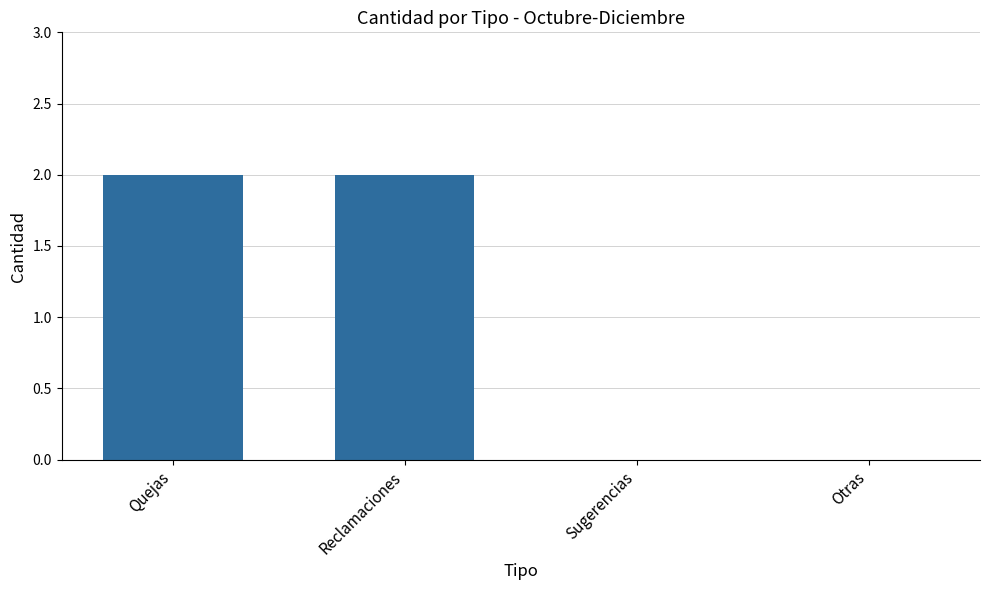

Between Quejas and Sugerencias, which is larger?

Quejas